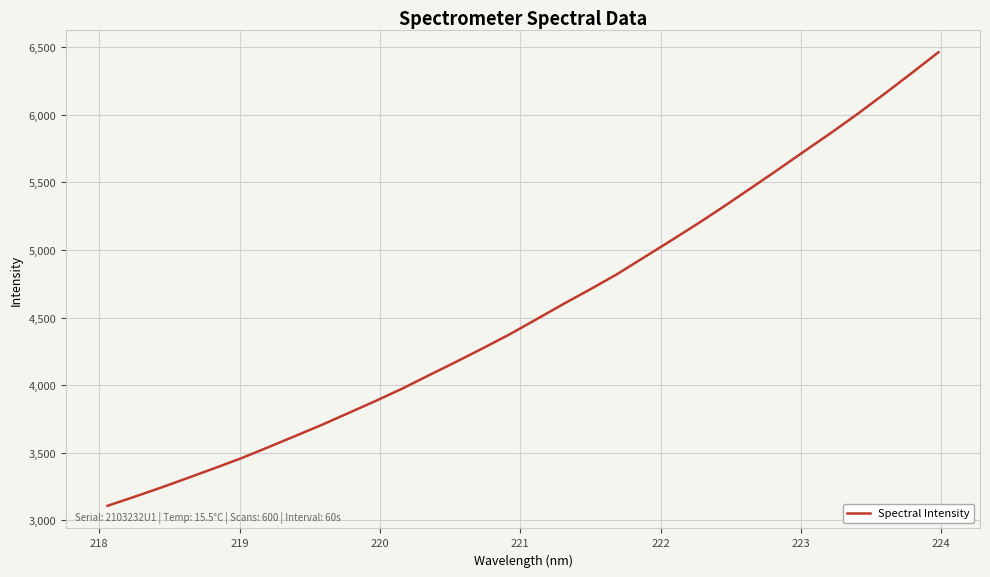

What is the difference between the maximum and minimum values?

3355.7